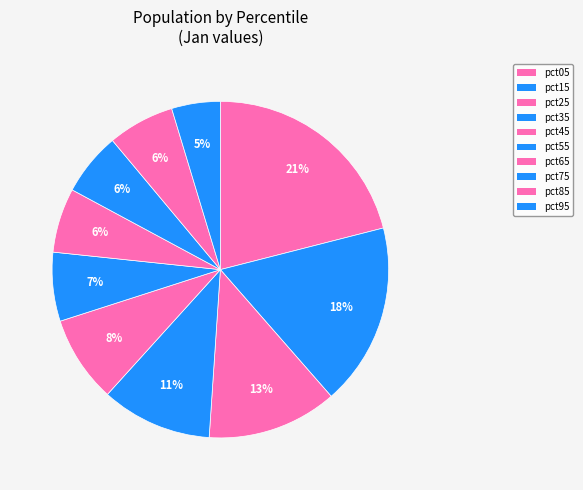

True or false: pct85 accounts for 1% of the total.

False